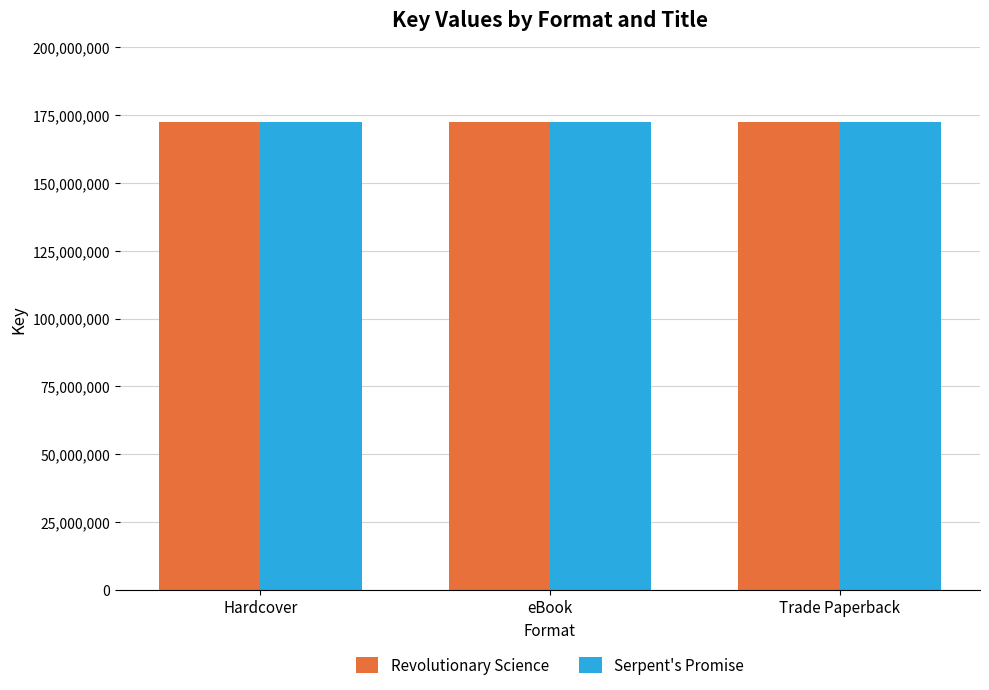

Reading left to right, transcribe all the data shown in this chart.

Revolutionary Science: Hardcover=172270002	eBook=172270002	Trade Paperback=172270002
Serpent's Promise: Hardcover=172275160	eBook=172275160	Trade Paperback=172275160